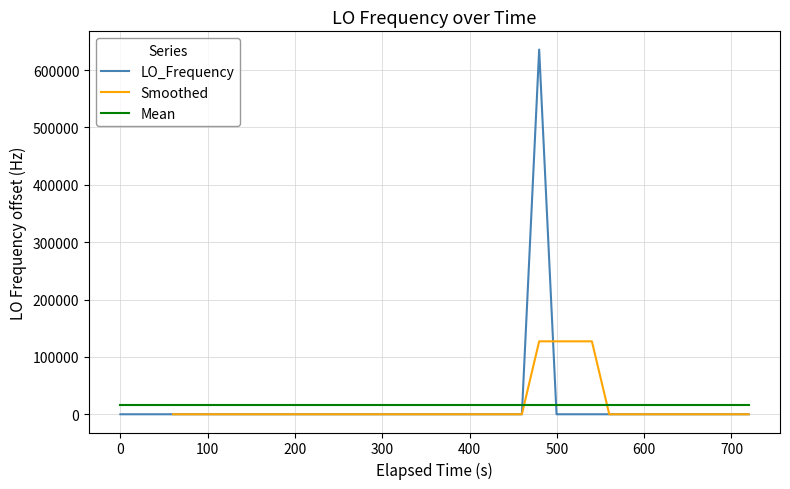

What is the average value?

15893.3